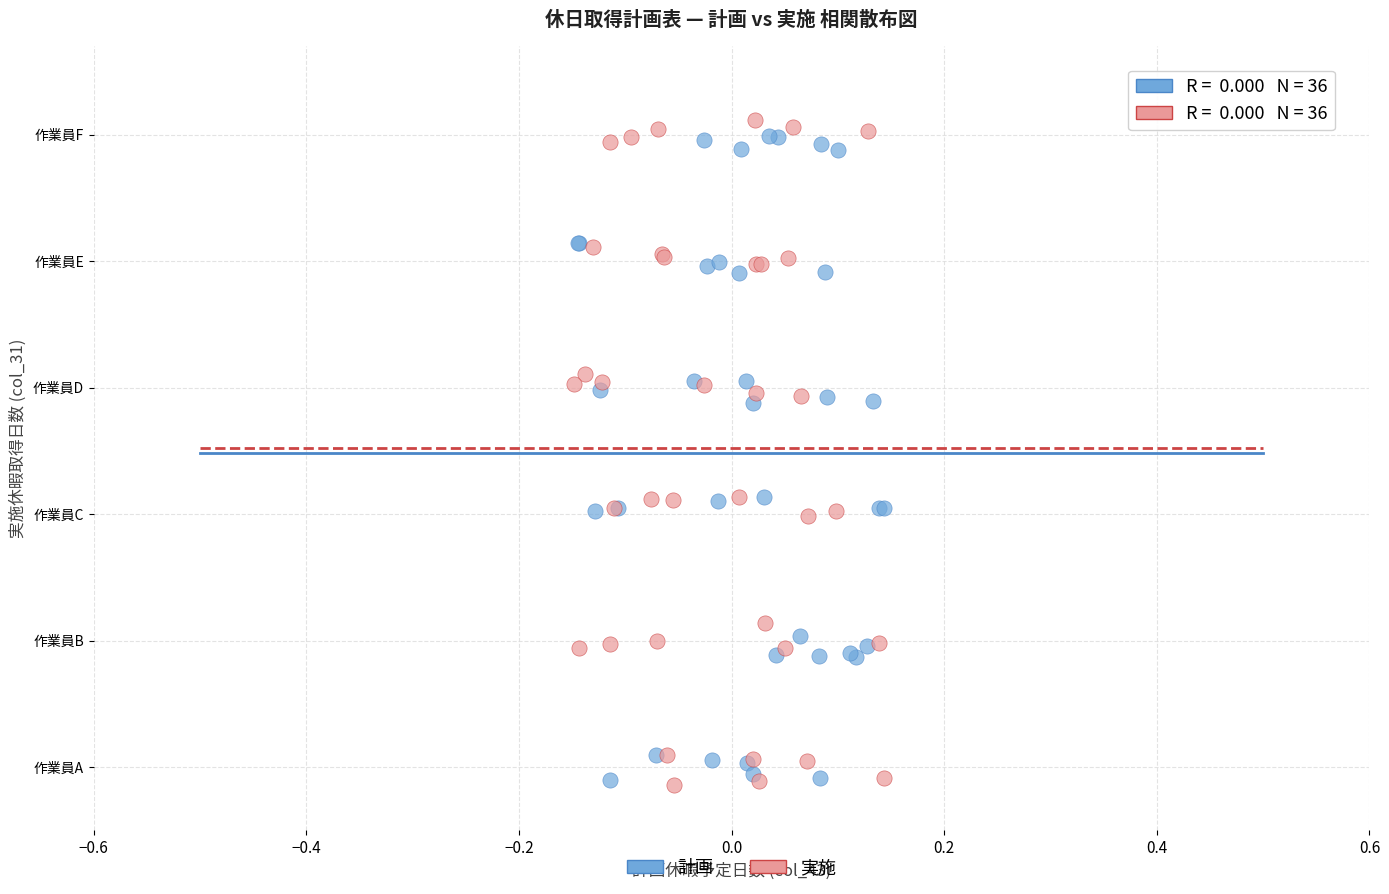

What are all the series names shown in the legend?

計画, 実施